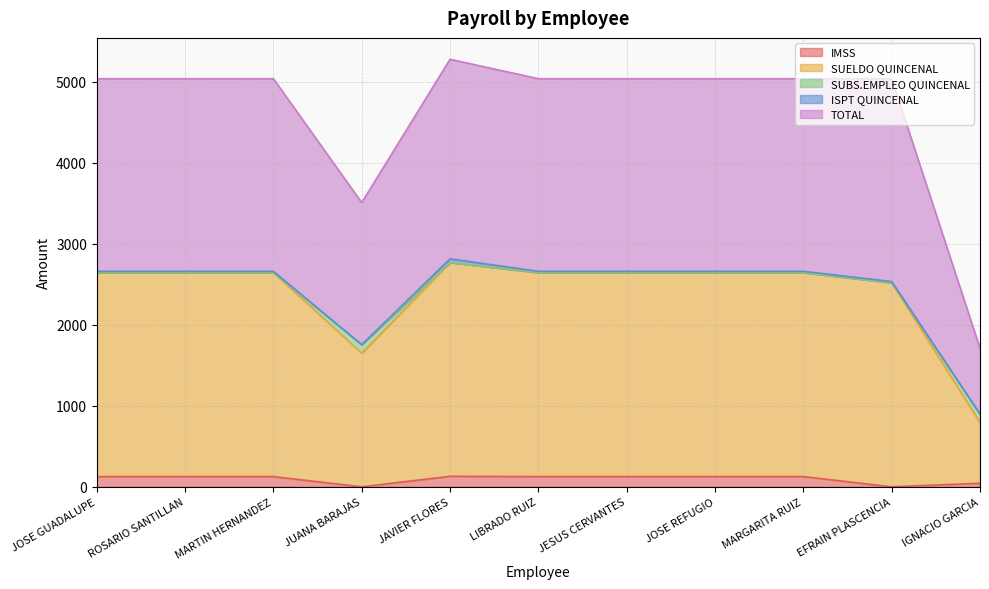

Which category has the lowest value across all series?

JUANA BARAJAS